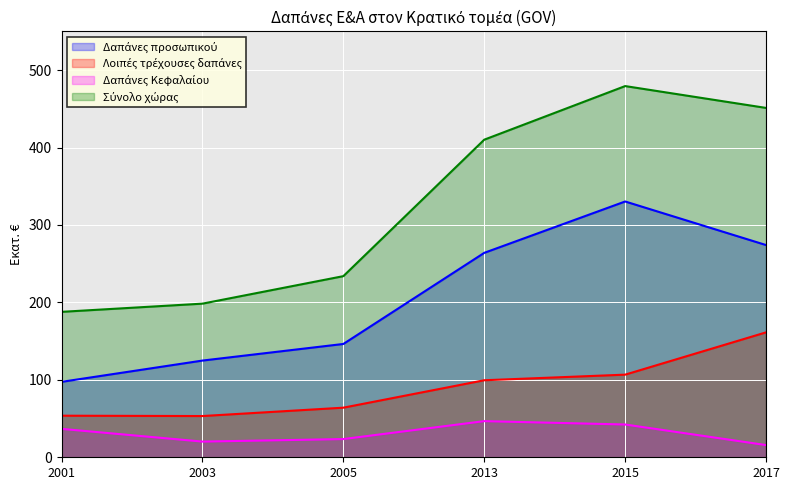

True or false: Δαπάνες προσωπικού and Λοιπές τρέχουσες δαπάνες intersect in this chart.

False